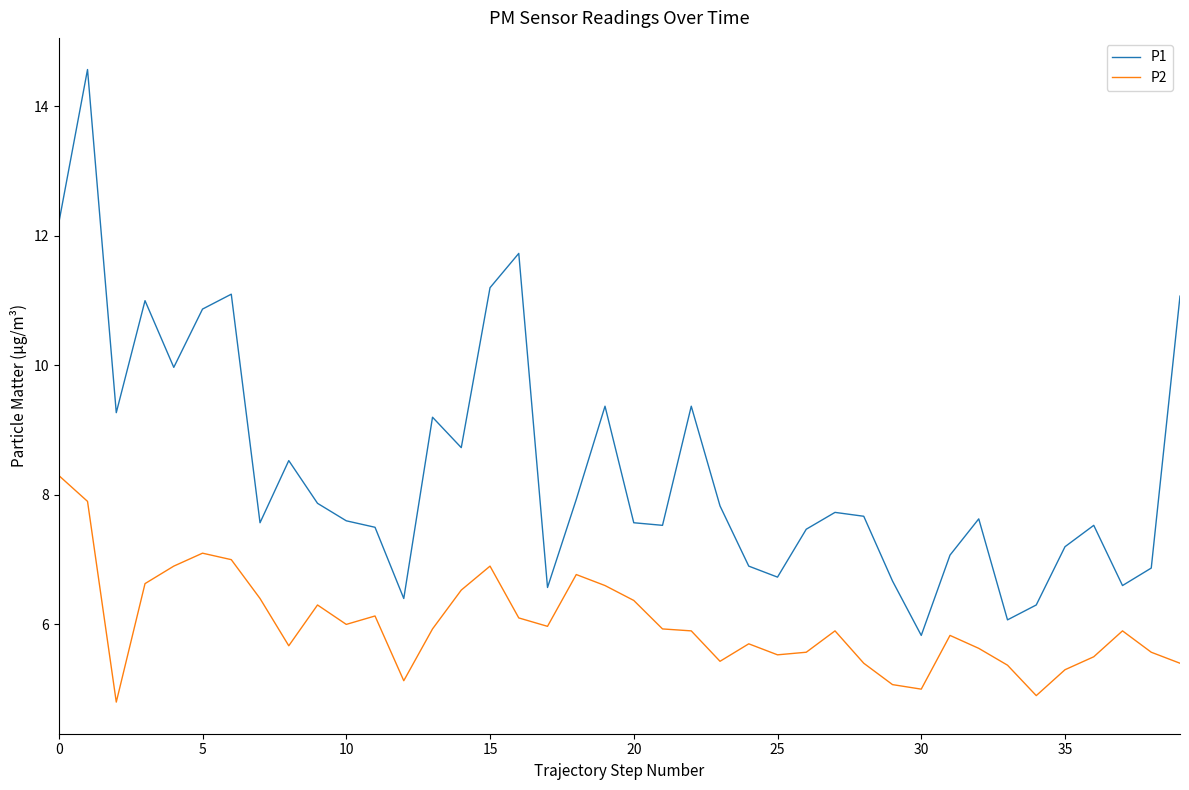

What is the maximum value for P1?

14.6